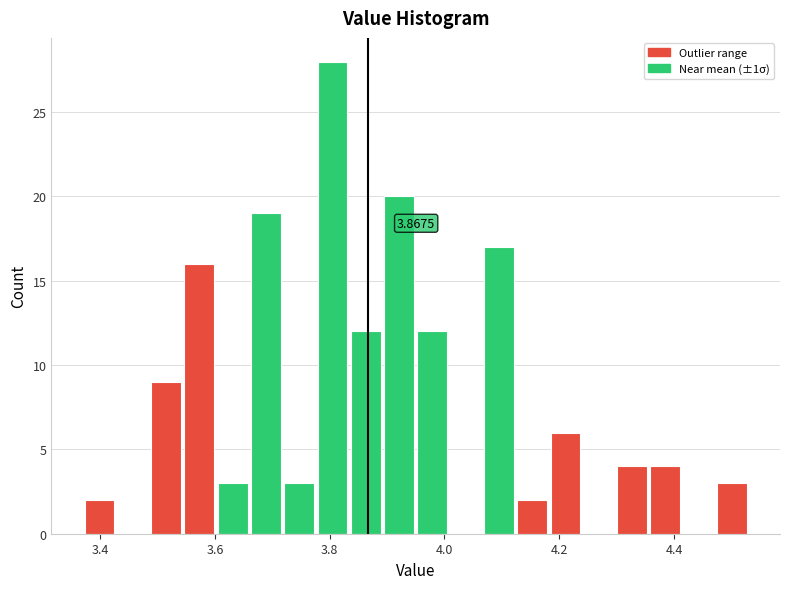

Around what value on the x-axis is the tallest bar? Give the approximate position of its centre, as read against the axis.

3.80